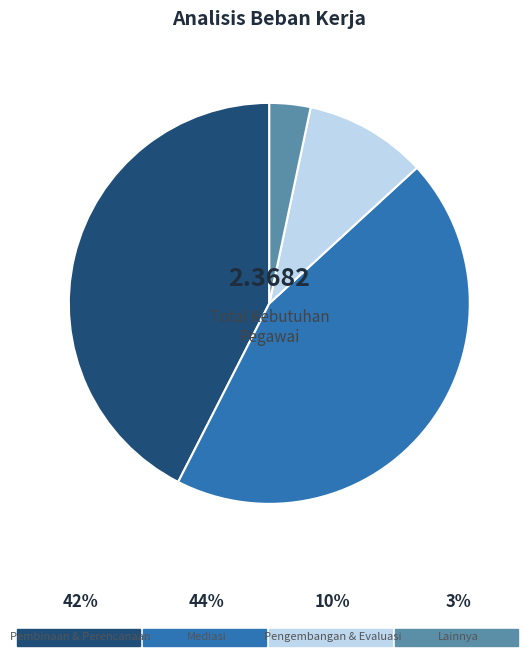

Does any single category account for the majority?

No